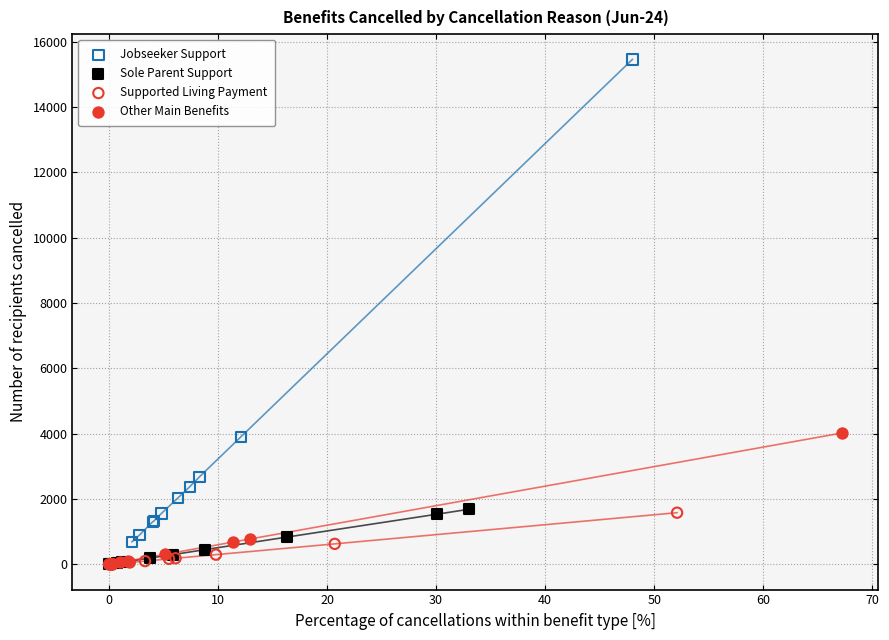

Which series reaches the maximum Y coordinate?

Jobseeker Support